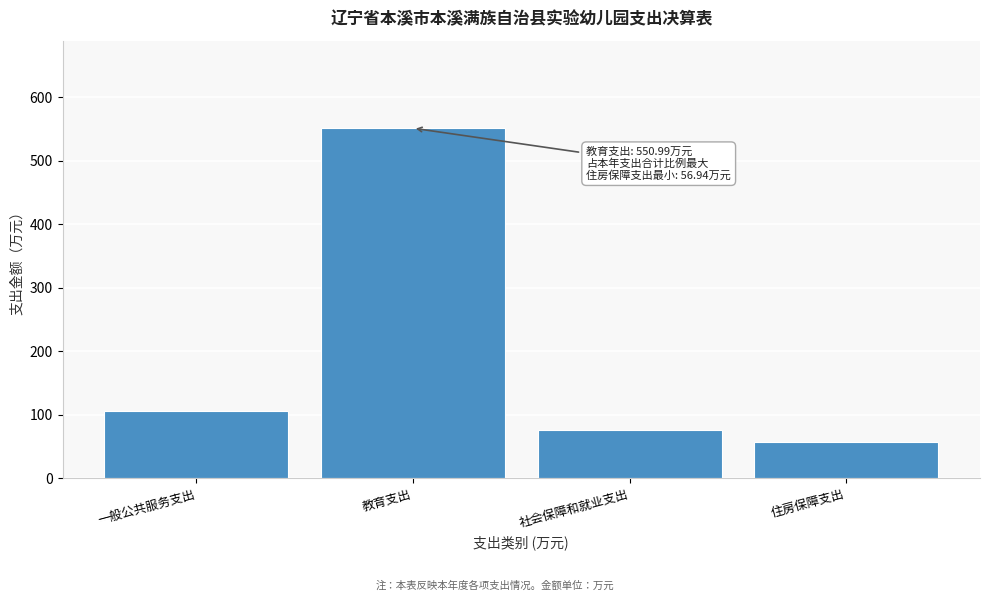

Reading left to right, extract all data points from this chart.

105.8	551.0	76.1	56.9